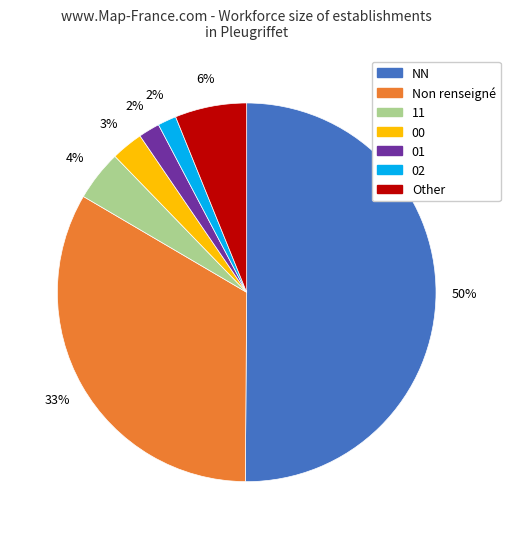

To the nearest percent, what is the average slice percentage?

14%